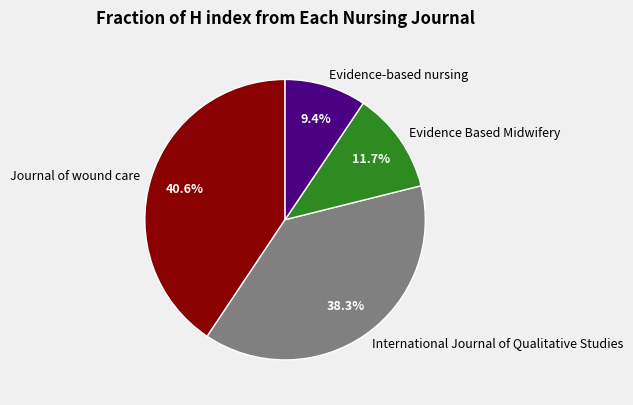

Which slice is the largest?

Journal of wound care